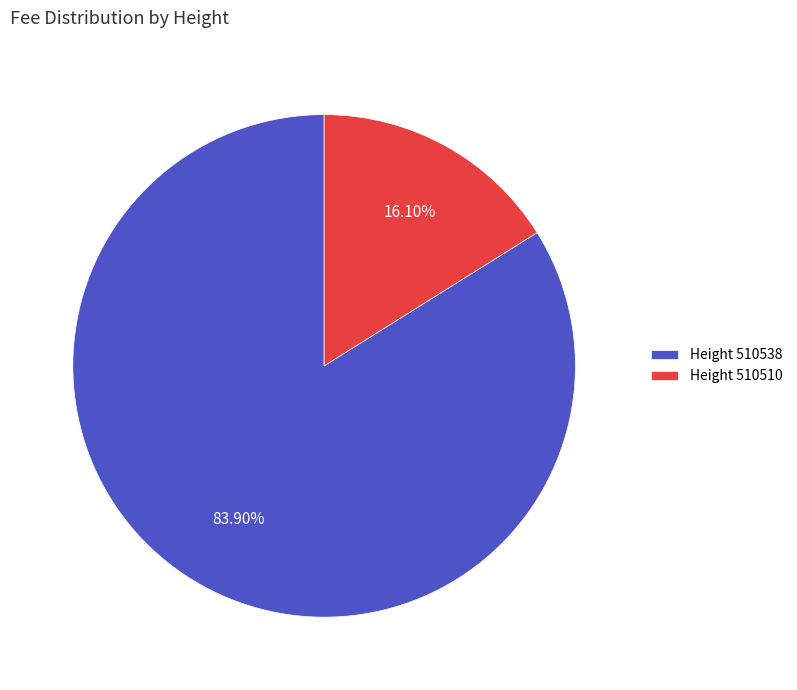

Which category has the smallest portion of the pie?

Height 510510